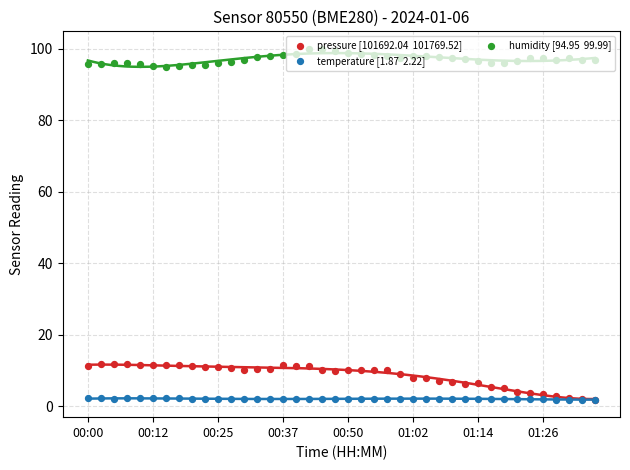

What are all the series names shown in the legend?

pressure [101692.04  101769.52], temperature [1.87  2.22], humidity [94.95  99.99]